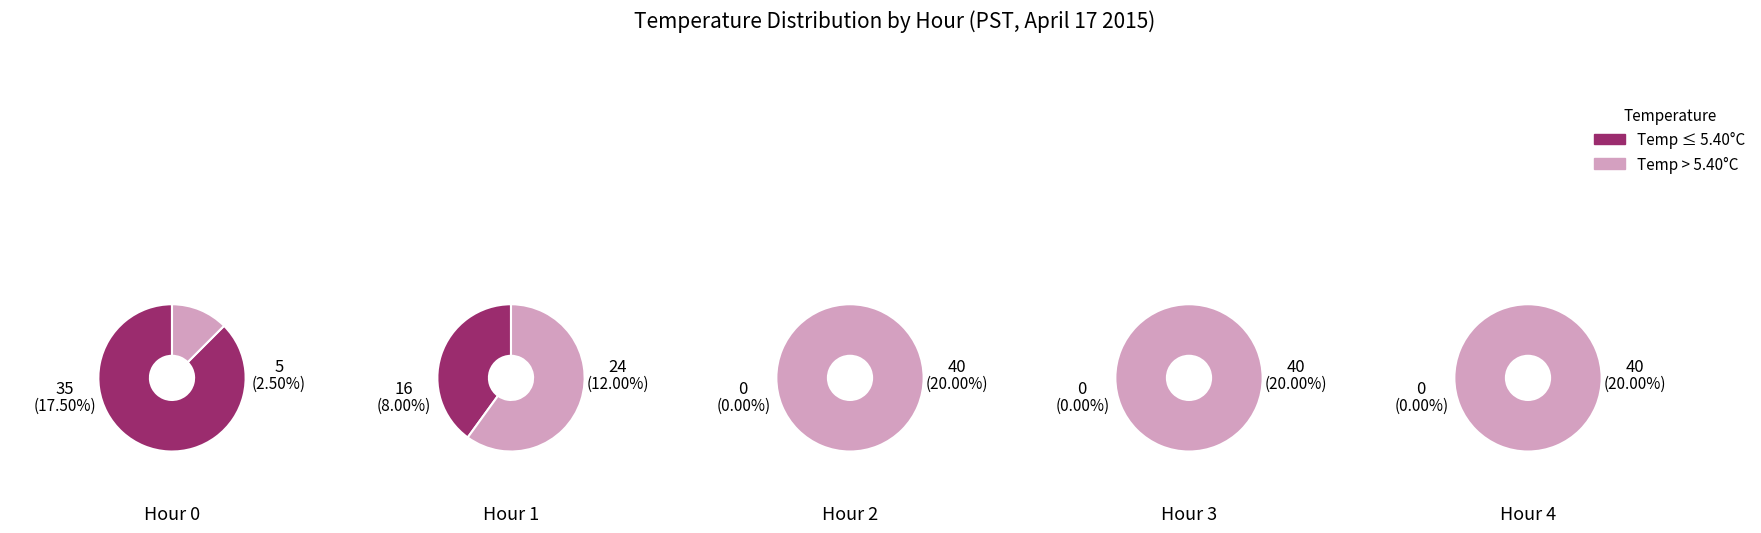

True or false: 1 accounts for 32% of the total.

False